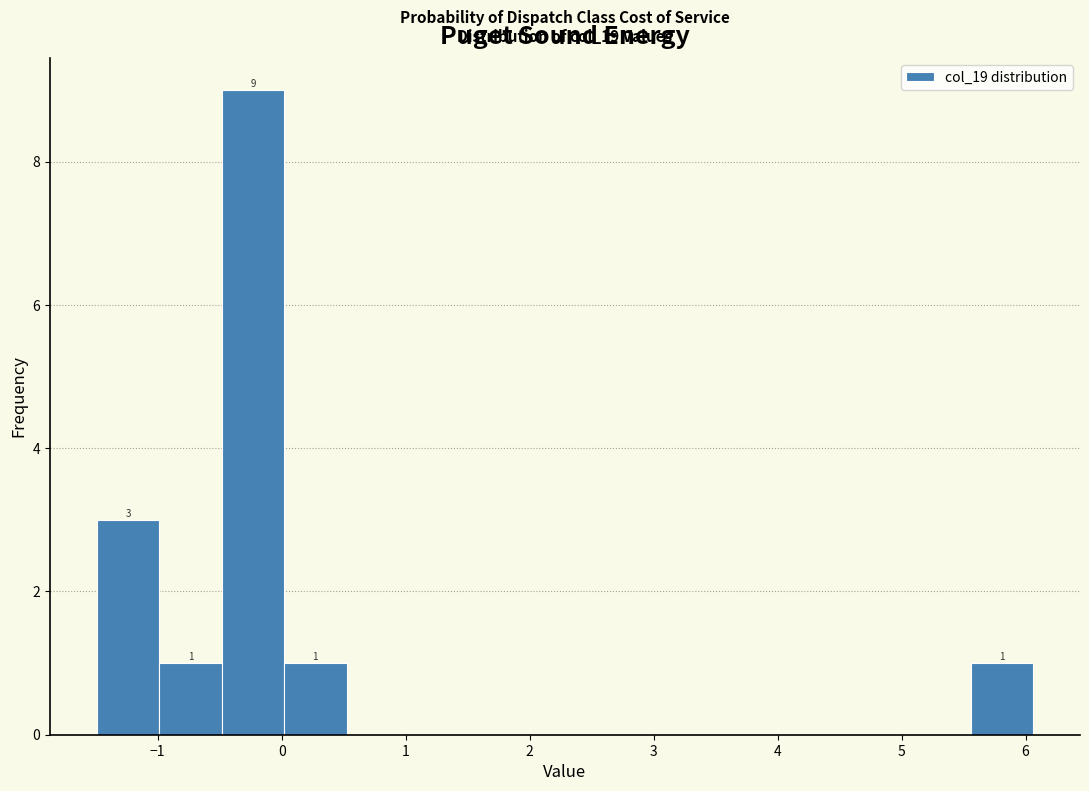

Over which range of the x-axis is the bar tallest?

-0.5 to 0.0